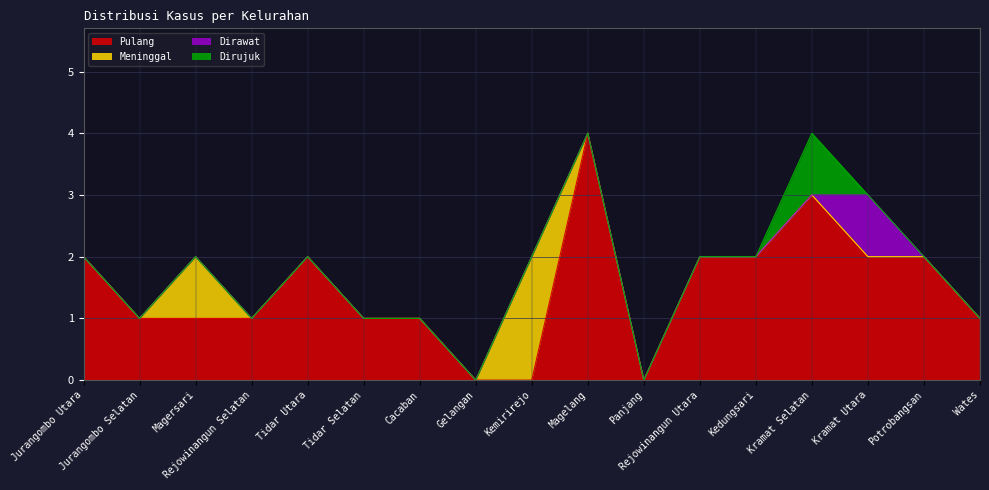

List the series in order of their peak value, lowest first.

Dirawat, Dirujuk, Meninggal, Pulang